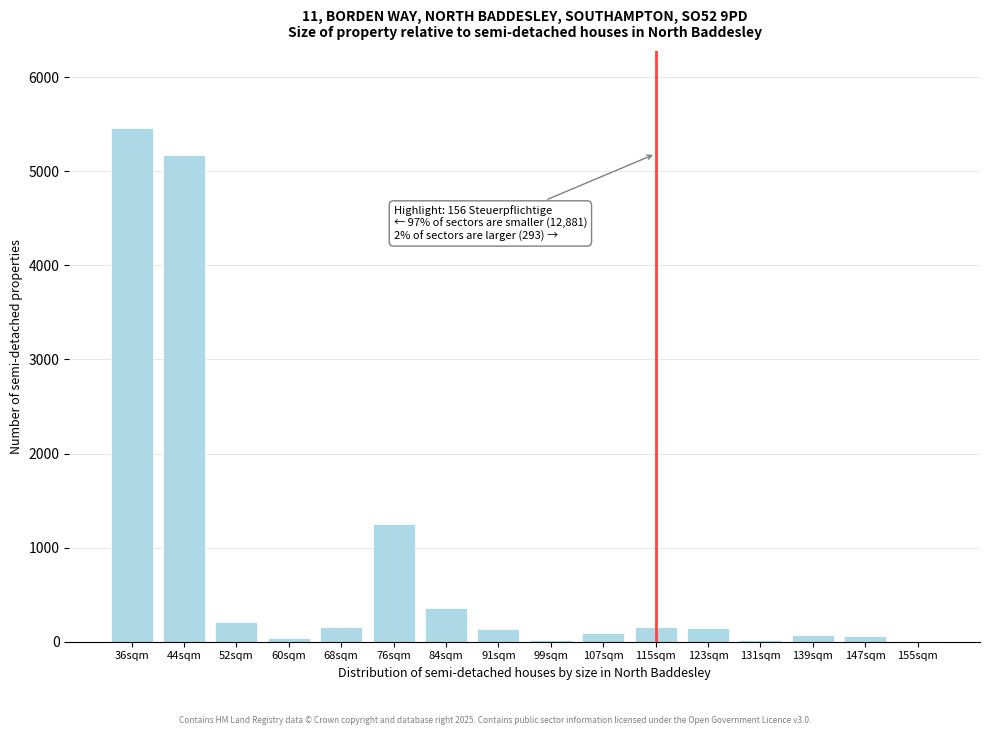

Which has a higher value, 84sqm or 52sqm?

84sqm